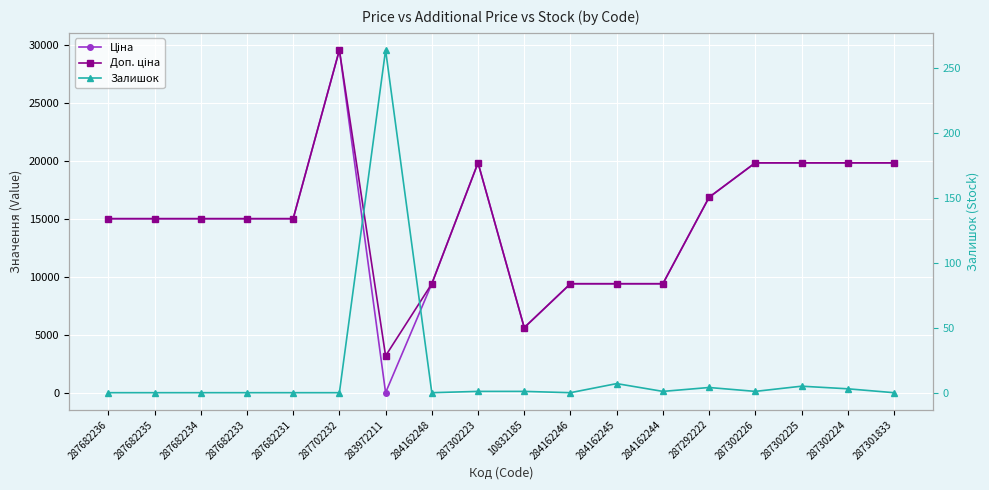

What is the total value across all series at 283972211?

3501.1